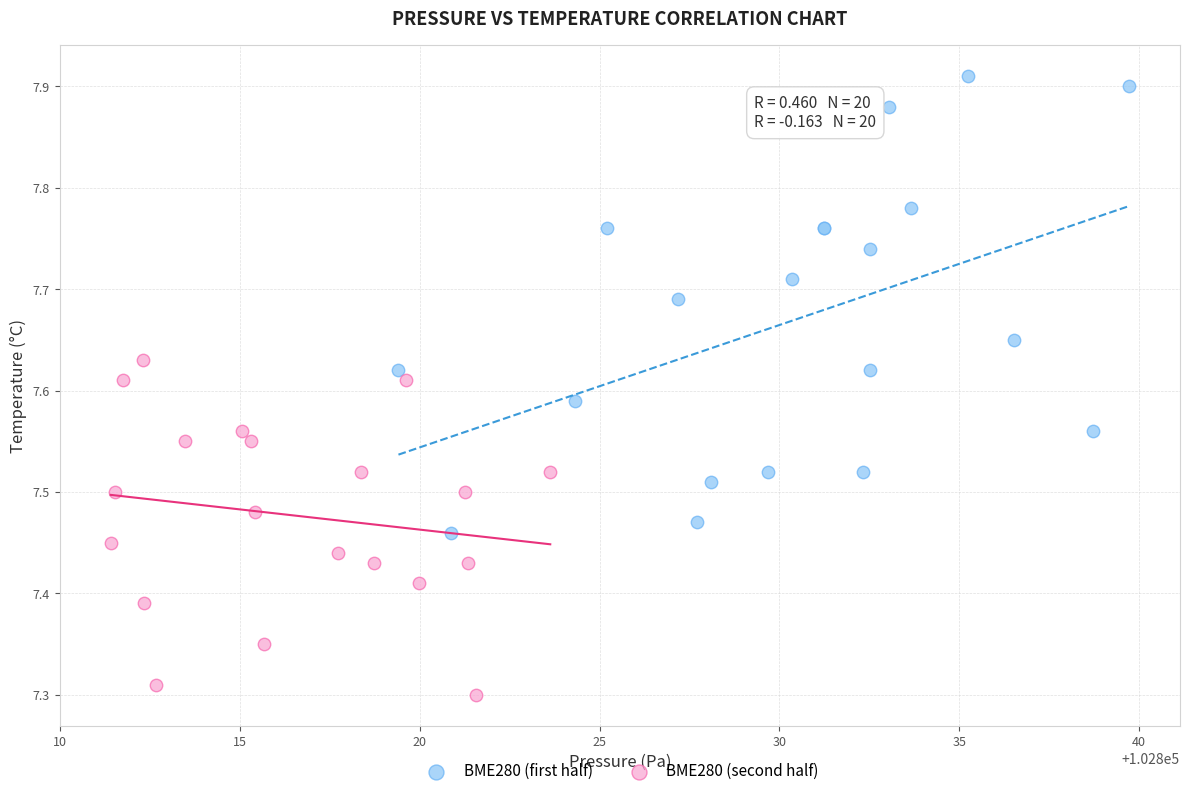

Which series has the largest Y range (max minus min)?

BME280 (first half)